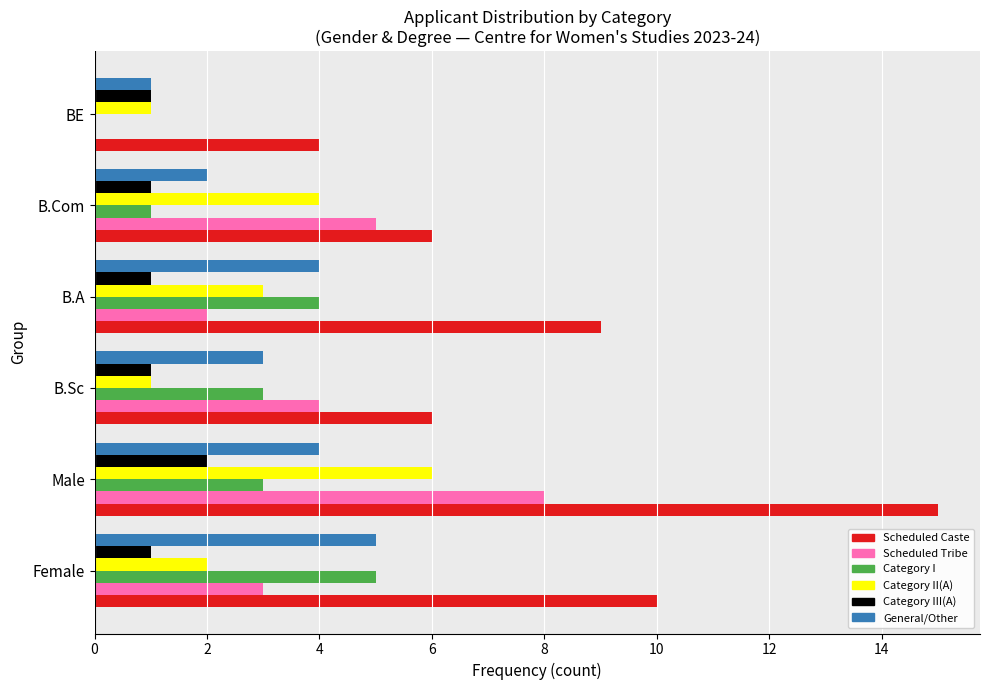

What is the sum of the General/Other values at BE and Female?

6